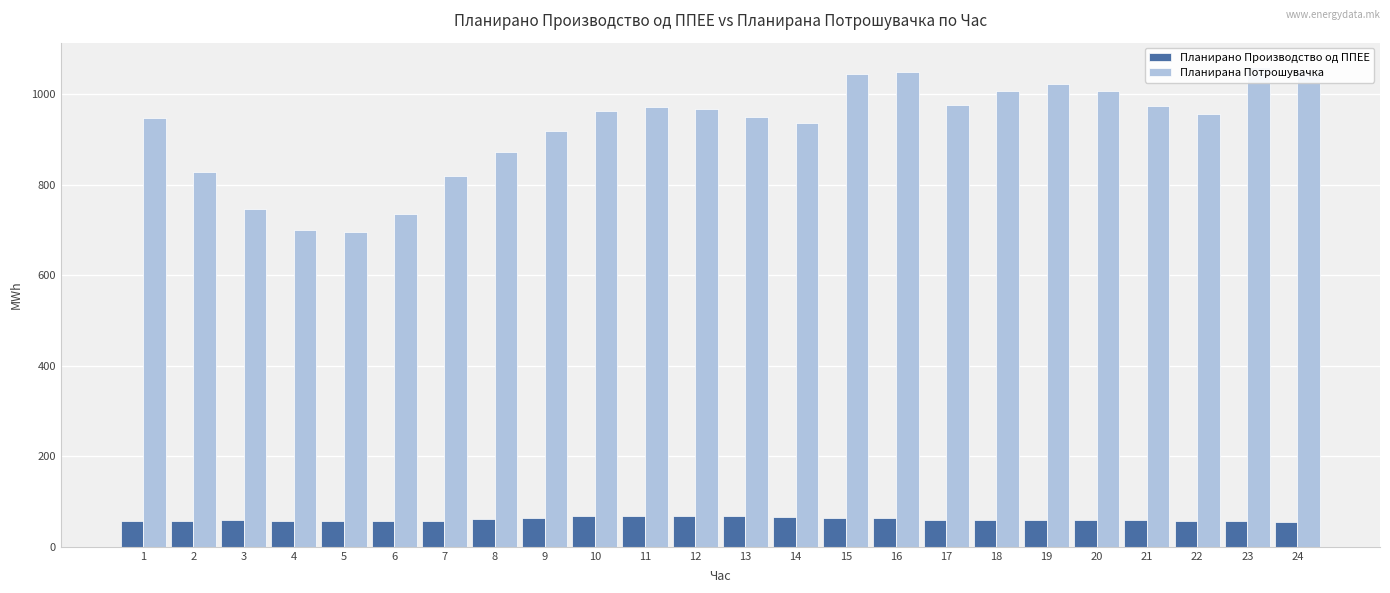

Where does the Планирано Производство од ППЕЕ series first go above 59?

8